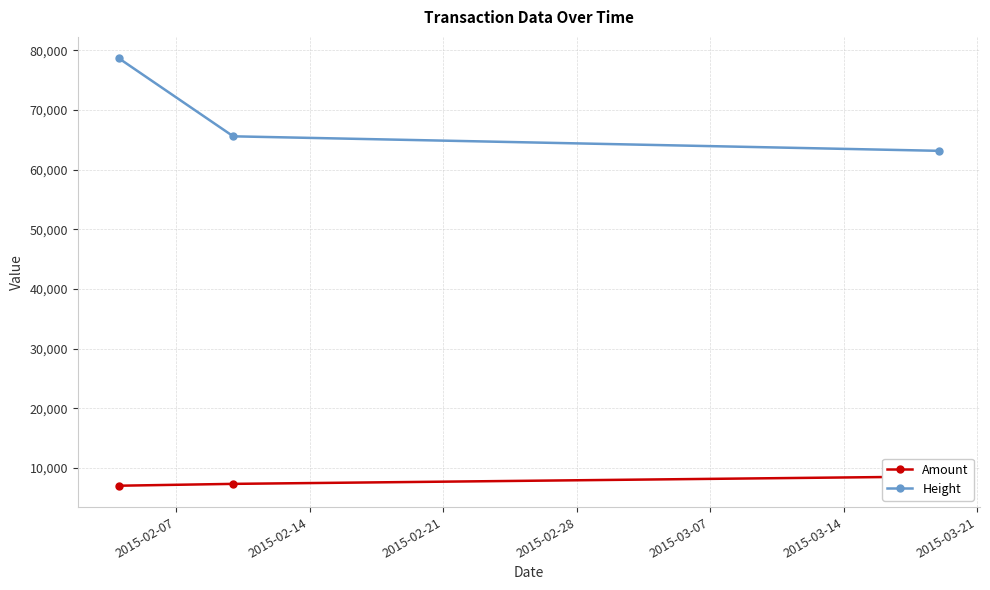

What is the maximum value for Height?

78677